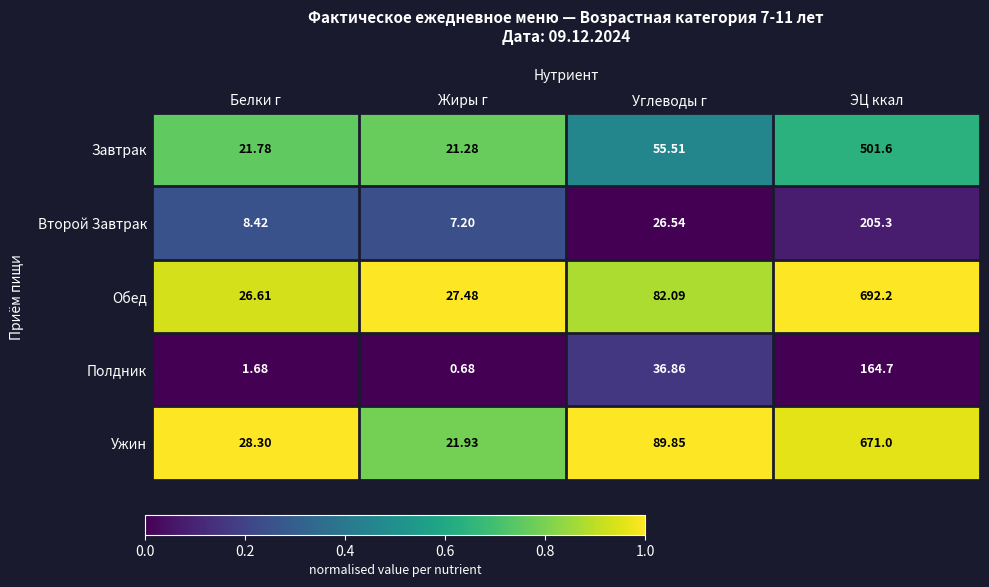

Which series changed the most between Жиры г and ЭЦ ккал?

Обед